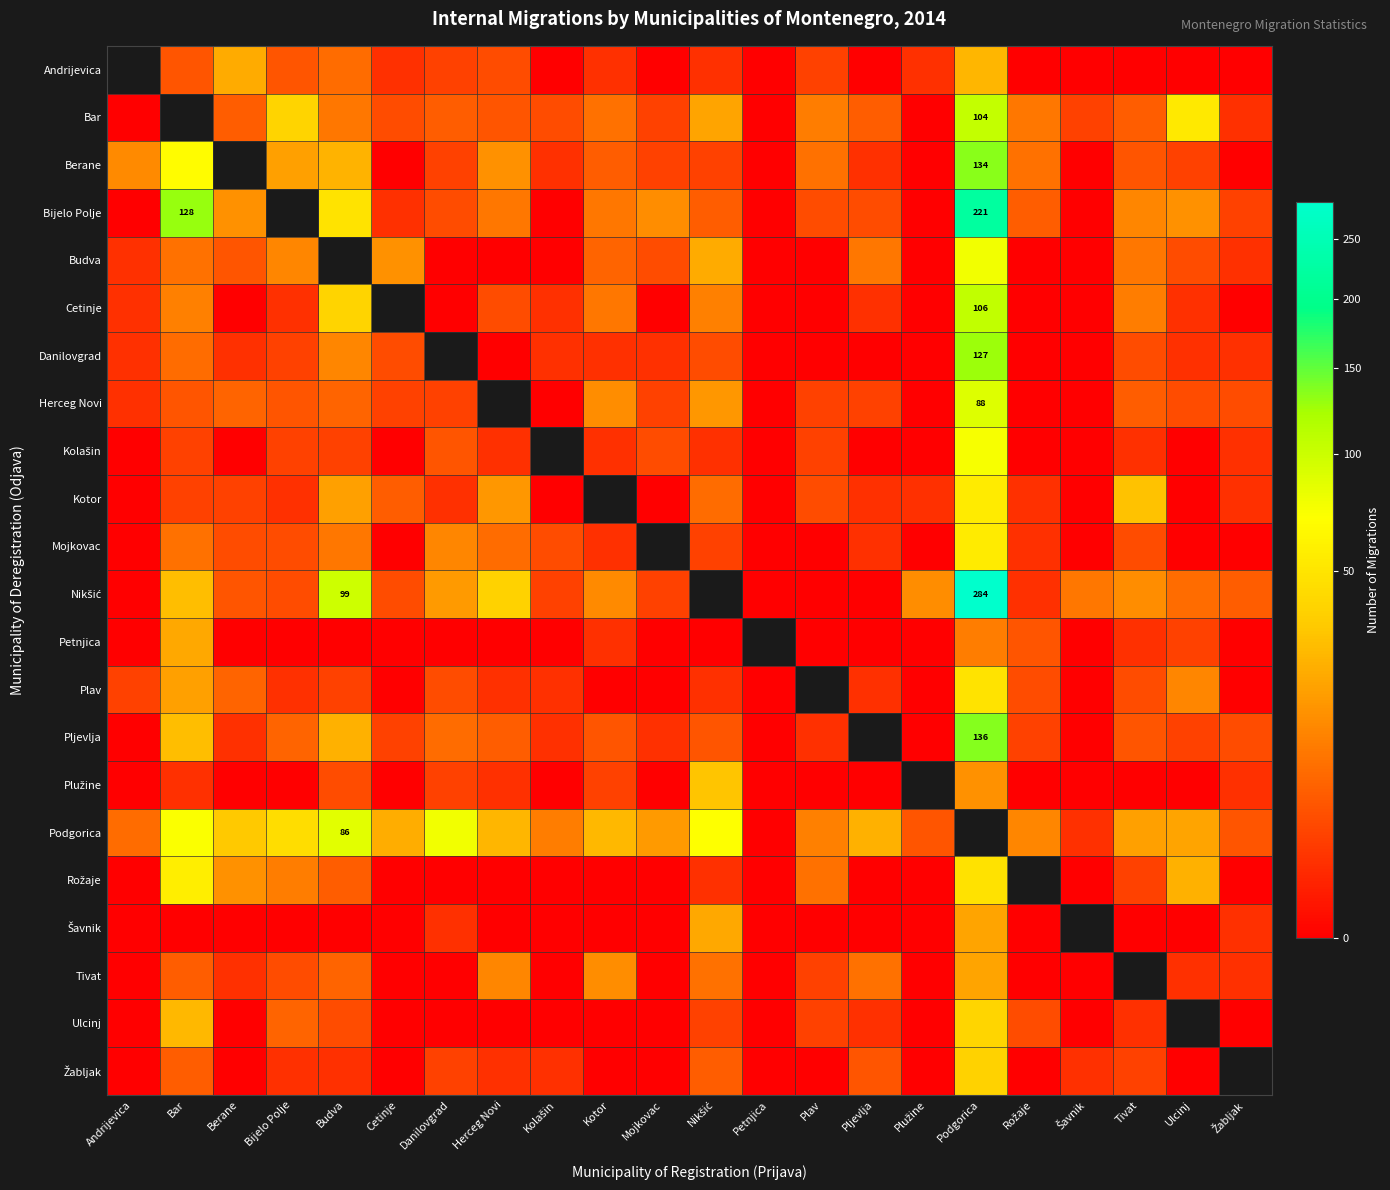

Which series changed the most between Berane and Kolašin?

Podgorica